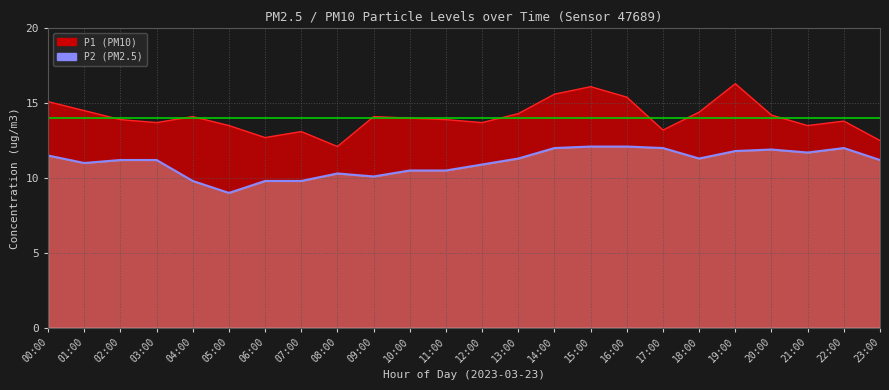

What is the label of the 8th point from the left?

07:00